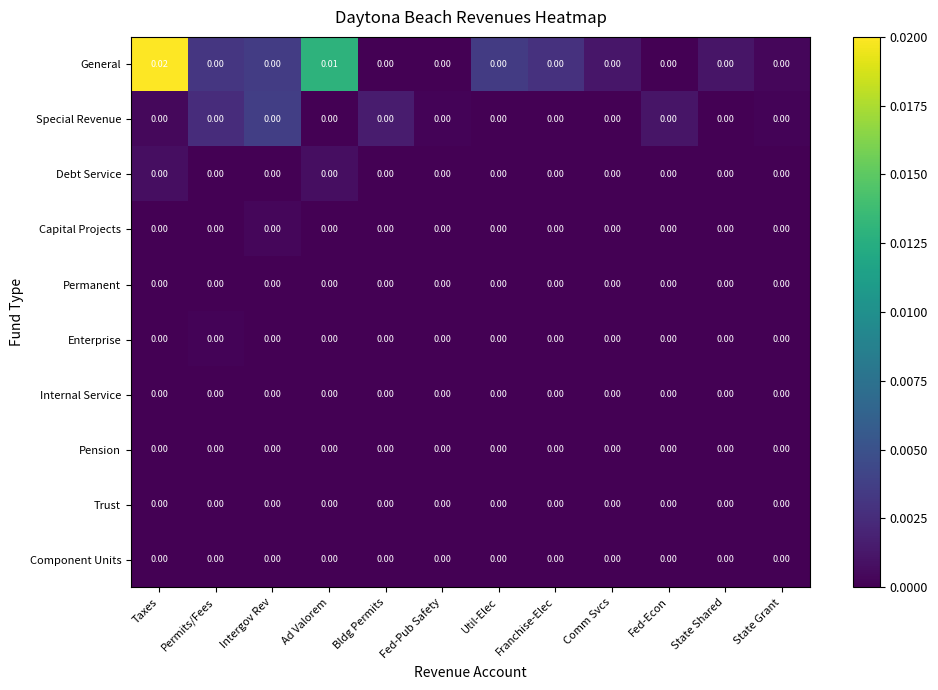

At which category is the sum across all series the highest?

Taxes